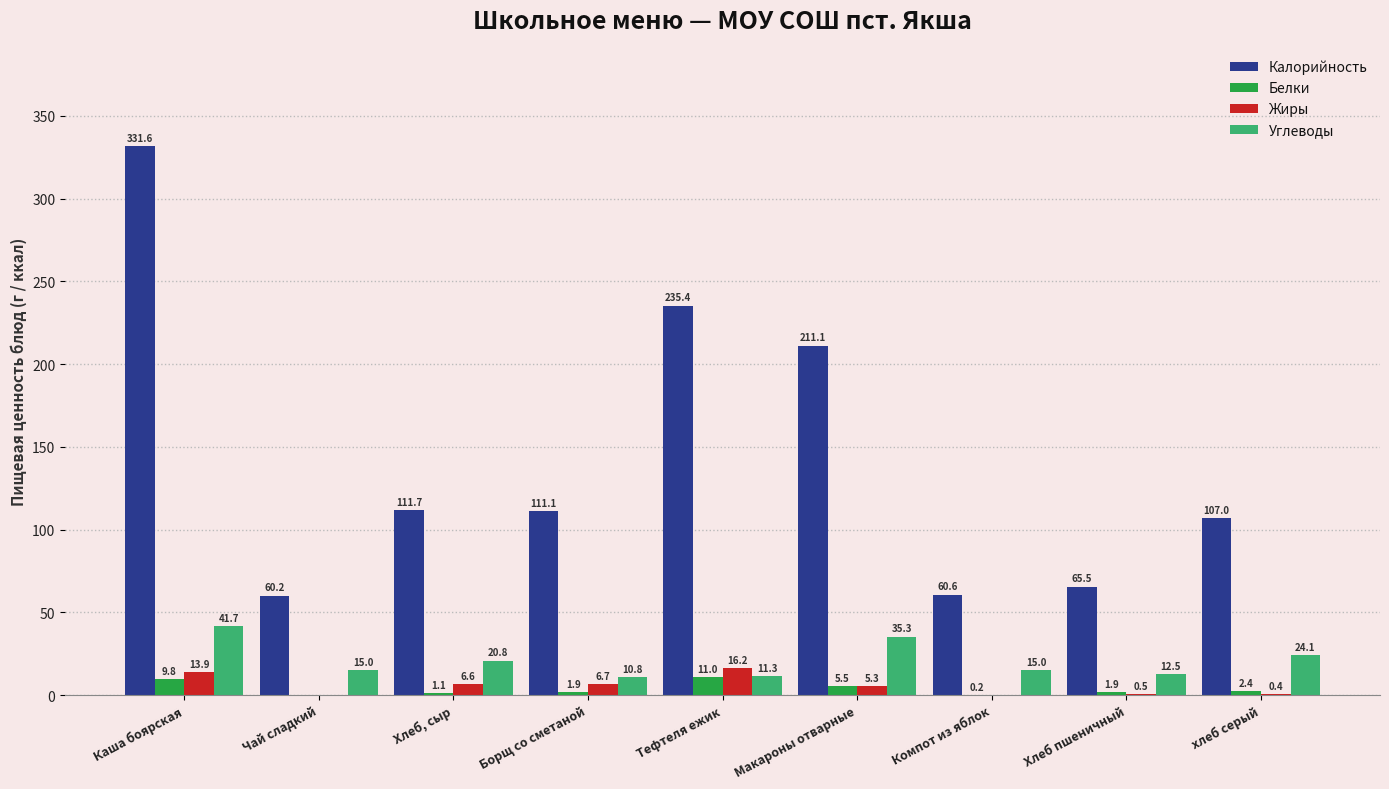

What are all the series names shown in the legend?

Калорийность, Белки, Жиры, Углеводы